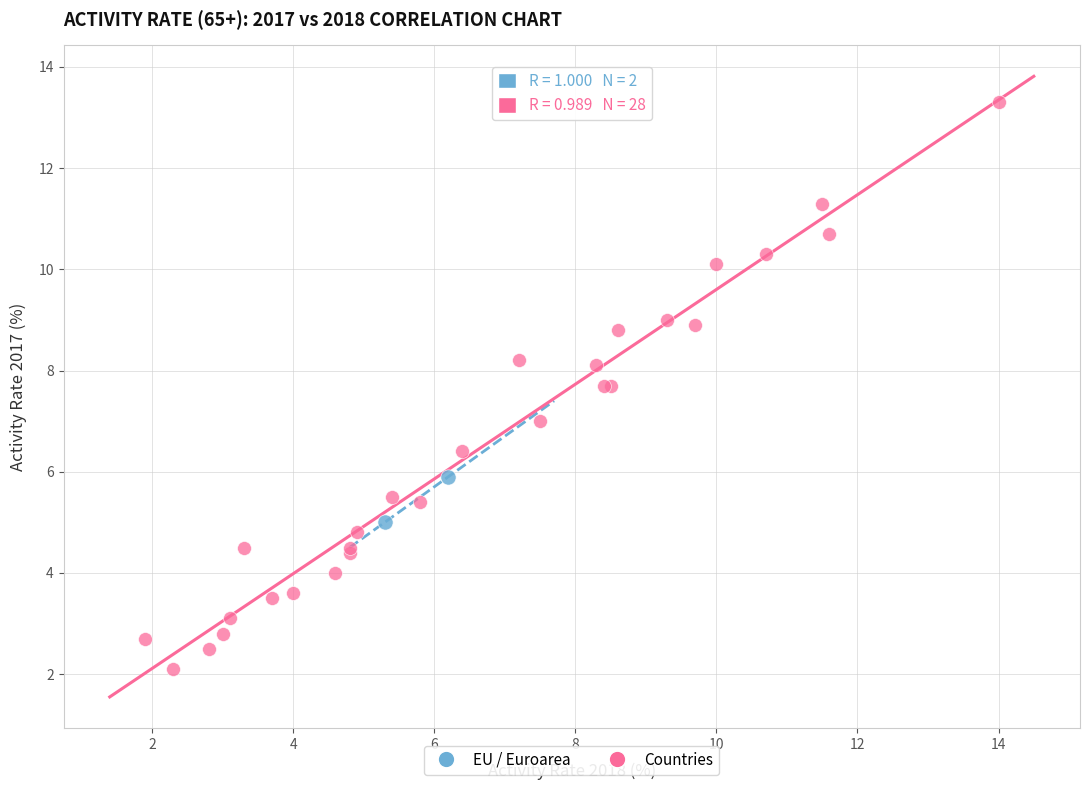

What are all the series names shown in the legend?

EU / Euroarea, Countries